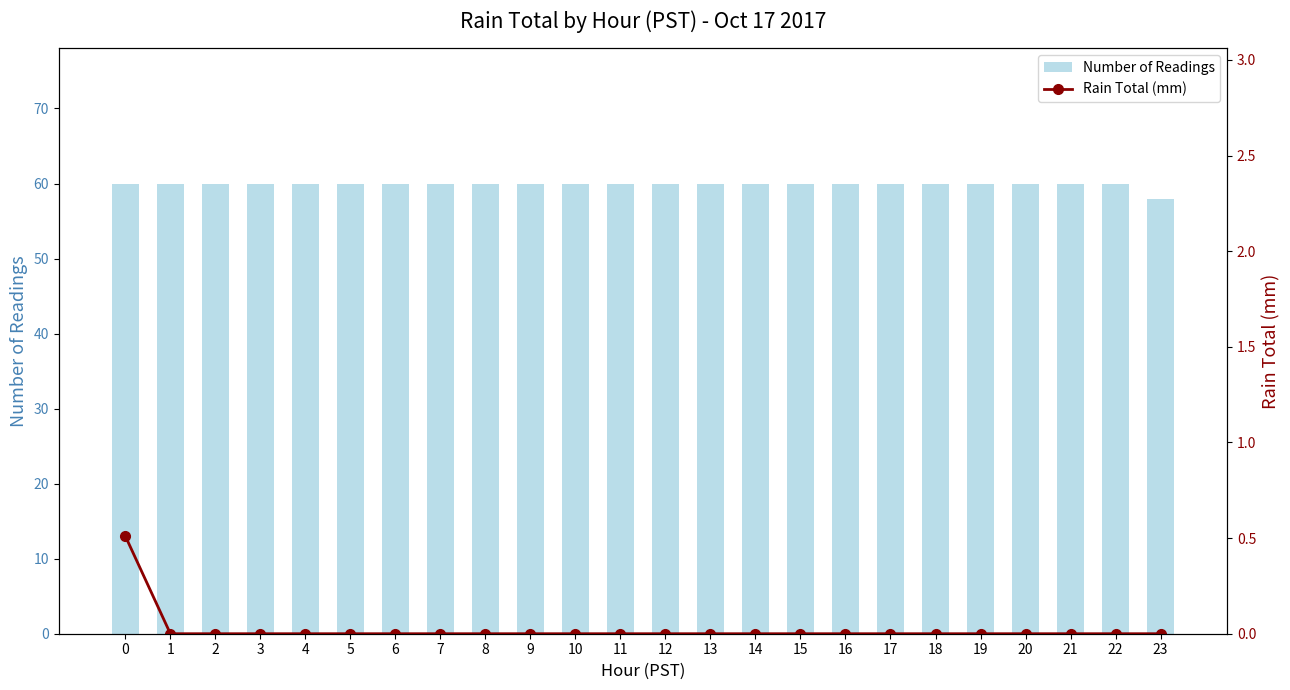

Which series has the largest total across all categories?

Number of Readings